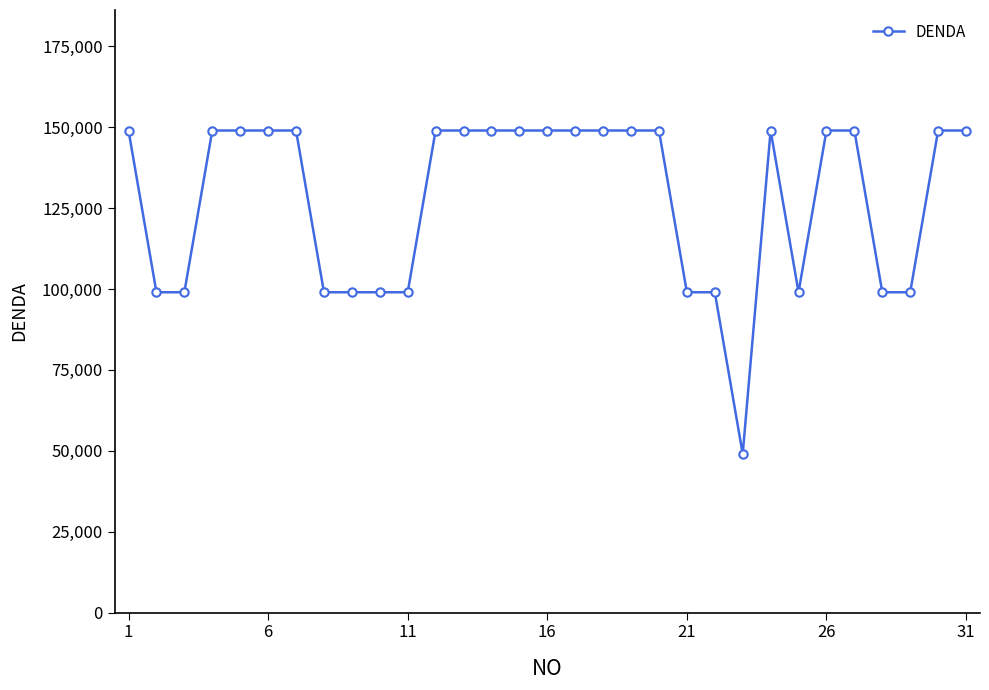

What is the average value?

128032